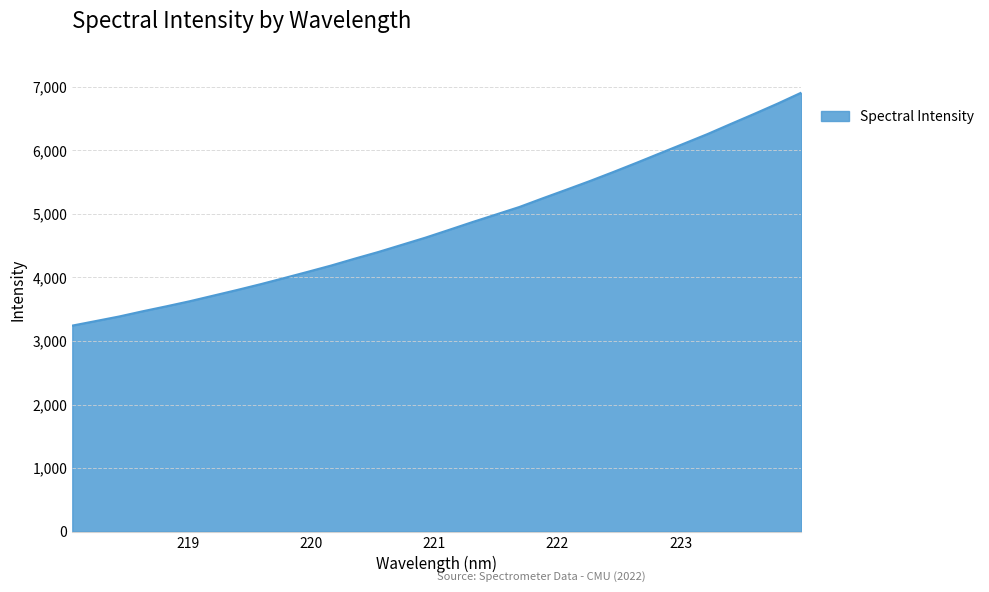

What is the smallest value displayed?

3242.0